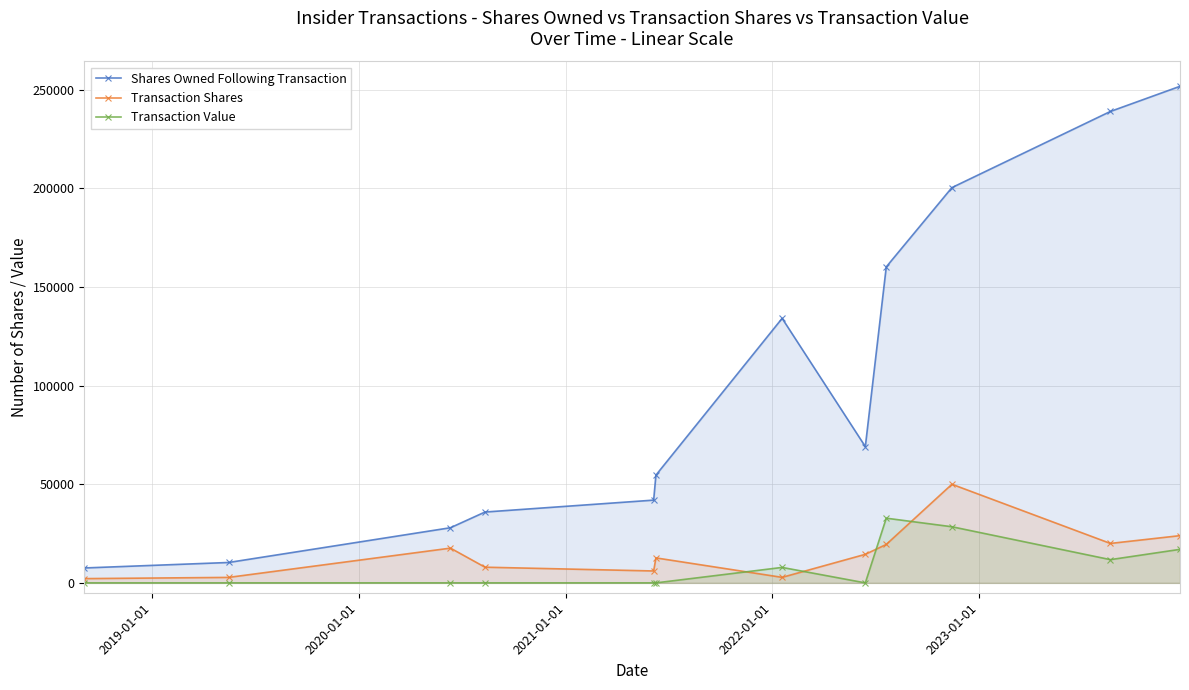

How many lines are shown in the chart?

3